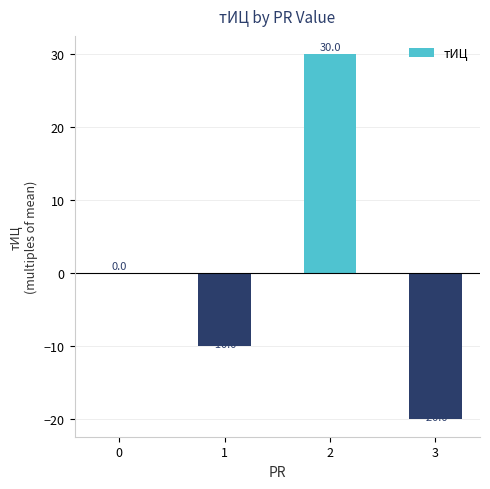

Are the bars horizontal?

No